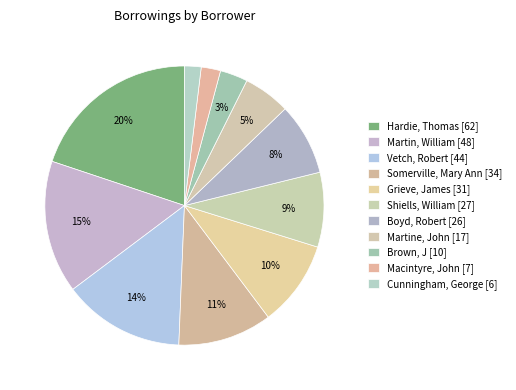

Does Cunningham, George [6] represent more than half of the total?

No